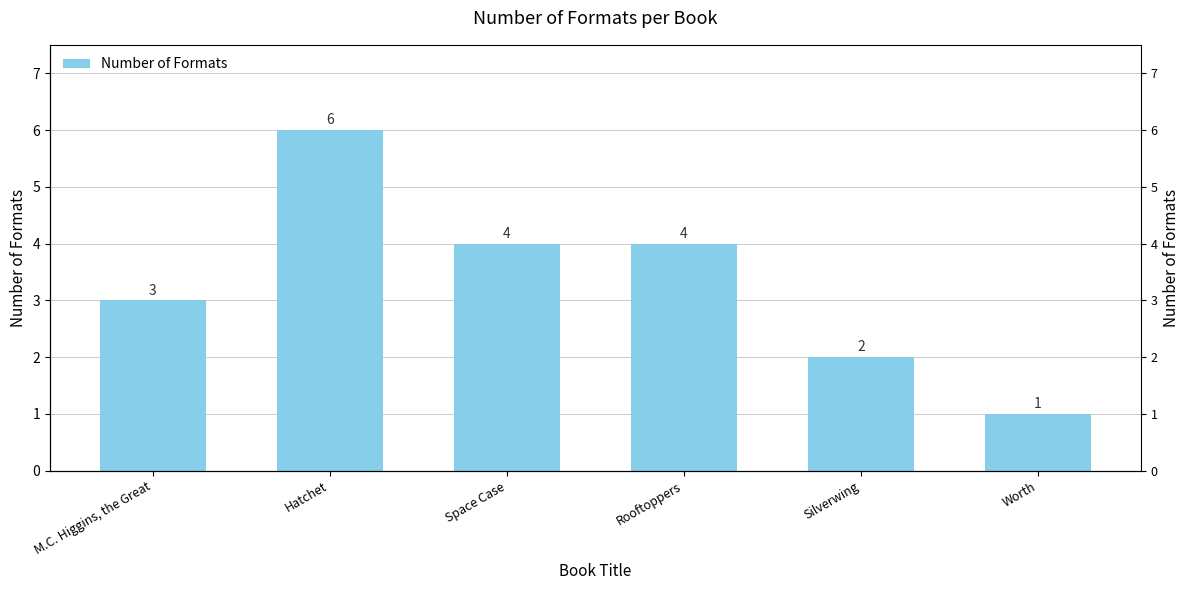

What is the approximate value at Hatchet?

6